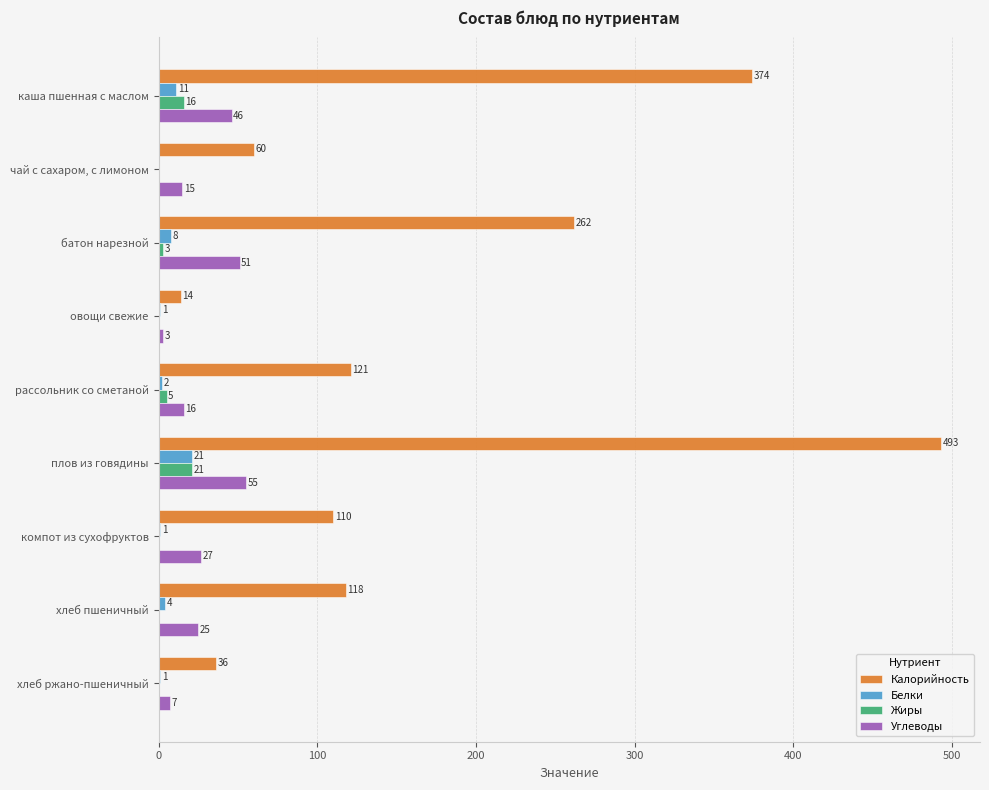

What are all the series names shown in the legend?

Калорийность, Белки, Жиры, Углеводы